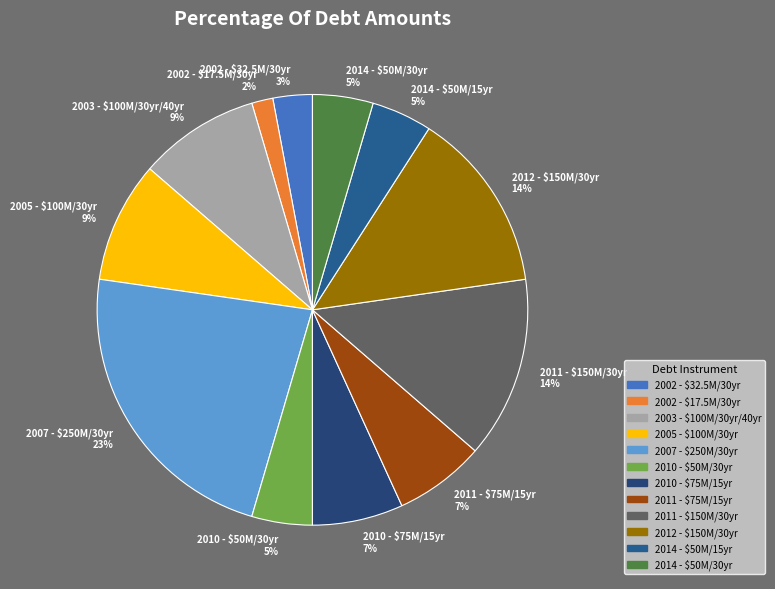

Is there any slice that represents more than half of the pie?

No